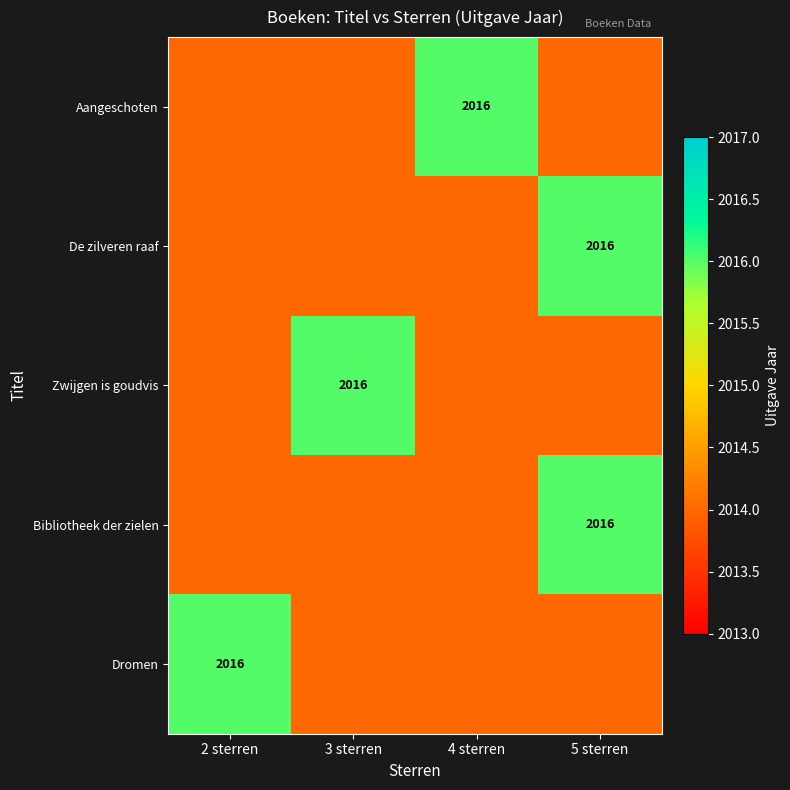

What is the spread (max minus min) of values at 5 sterren?

2